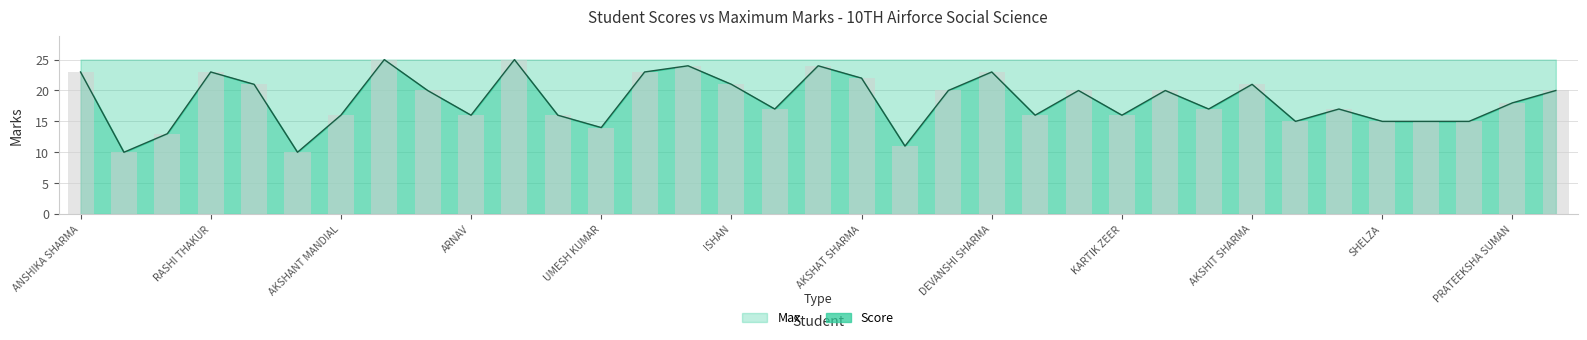

What is the value of the 24th bar from the left?

20